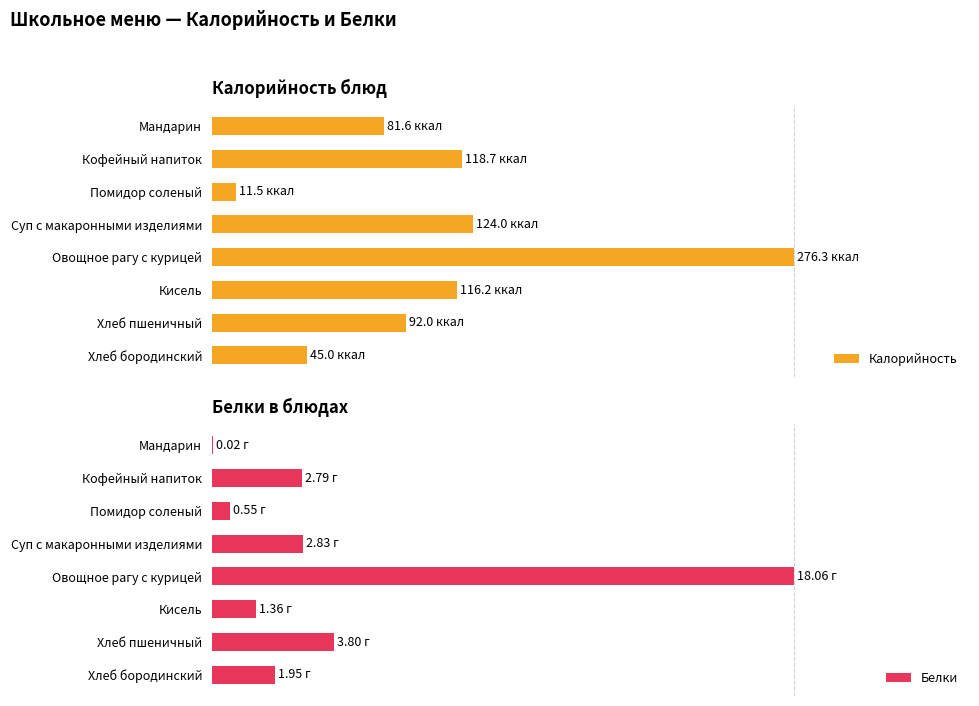

Is the value of Калорийность at Помидор соленый greater than the value of Белки at Мандарин?

Yes